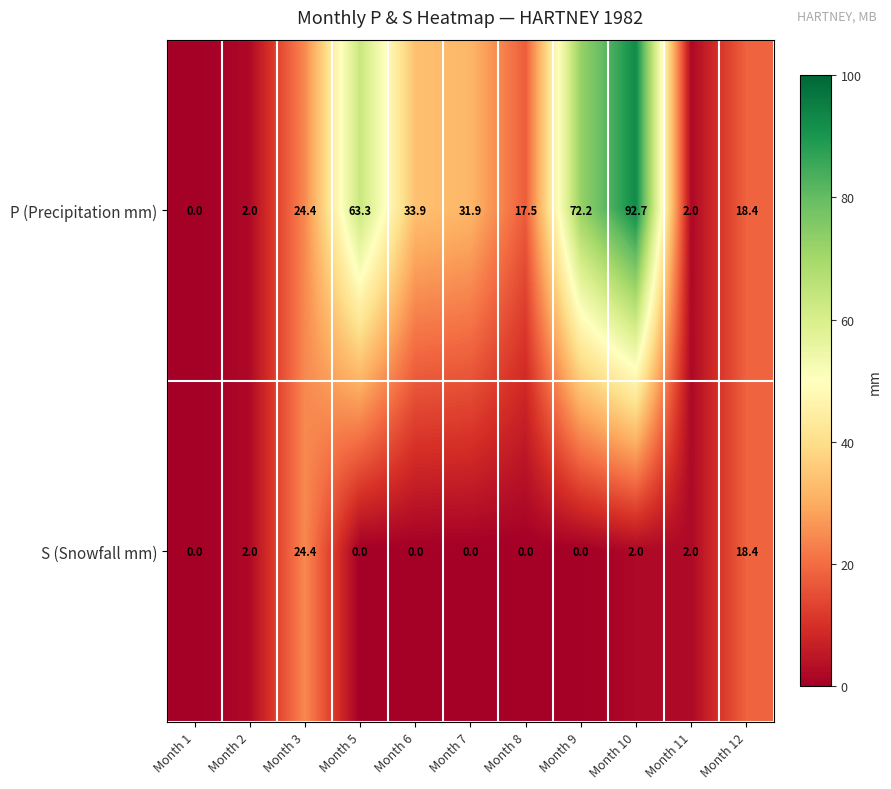

Is it true that P (Precipitation mm) equals 15.2 at Month 3?

False